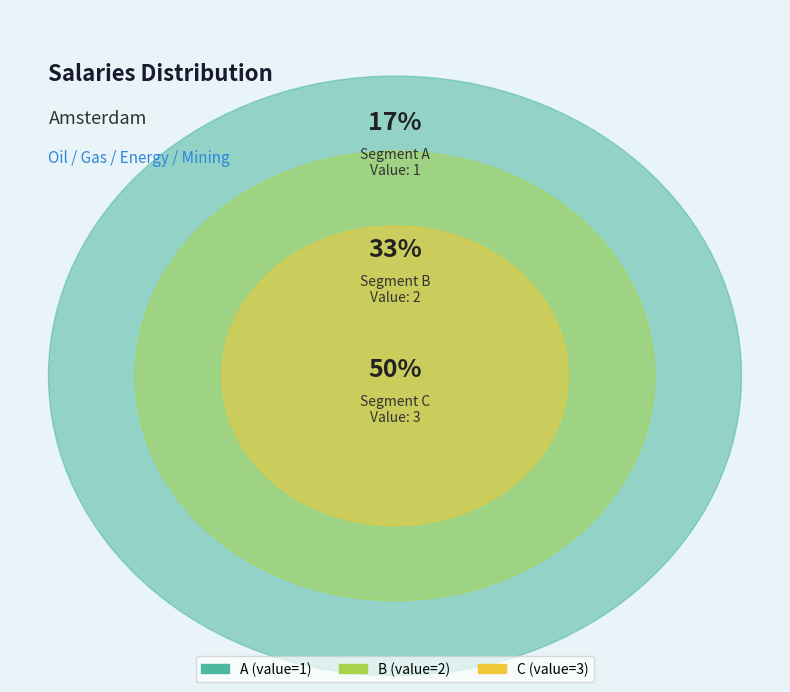

The B slice represents 33% of the pie. True or false?

True